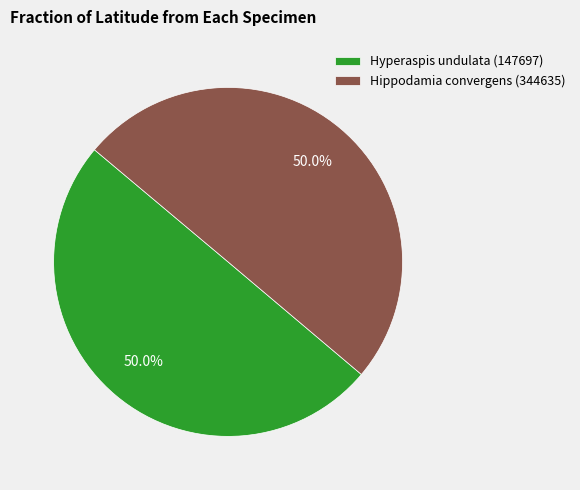

What percentage is NOT represented by Hippodamia convergens (344635)?

50.0%